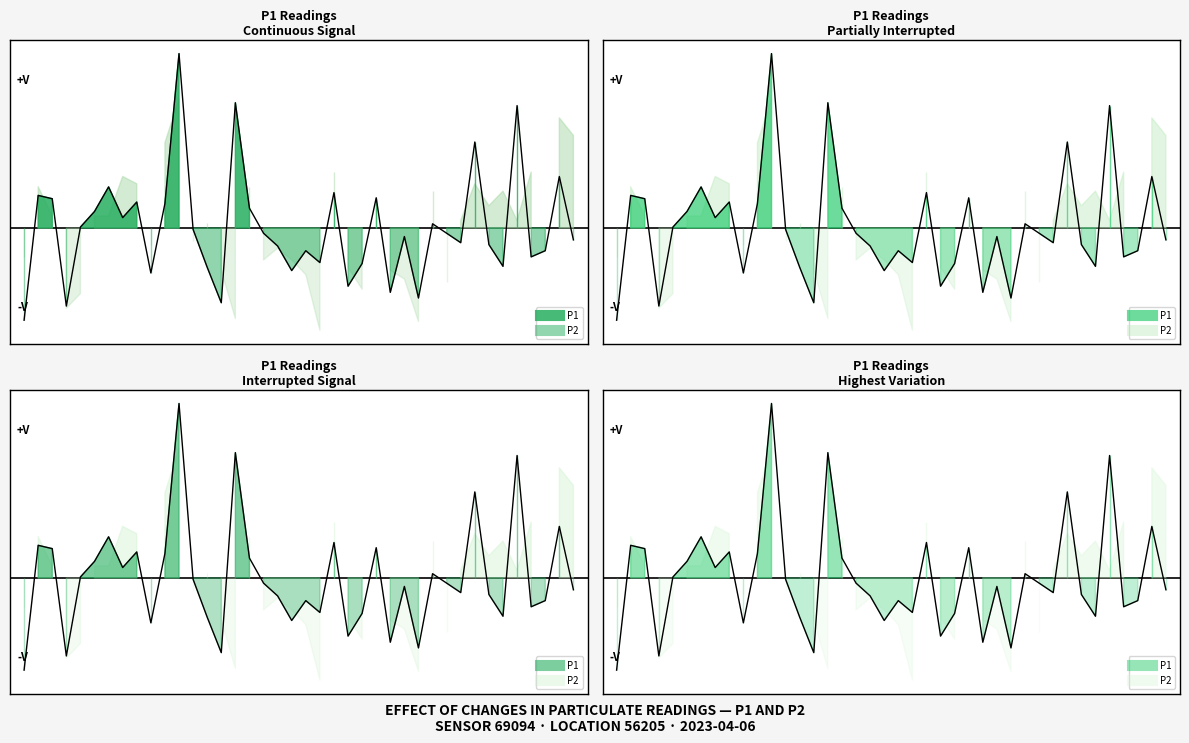

How many lines are shown in the chart?

1